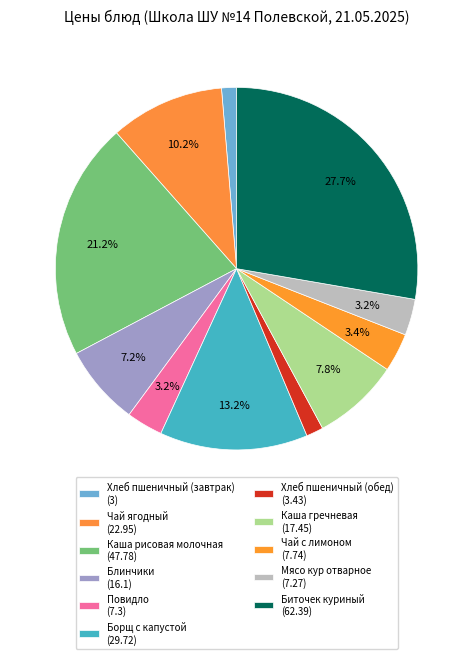

Combined, do Каша рисовая молочная and Биточек куриный account for over 50%?

No